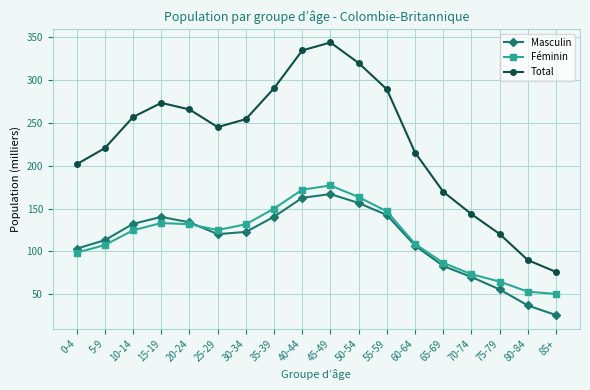

At how many categories does at least one series exceed 247?

9